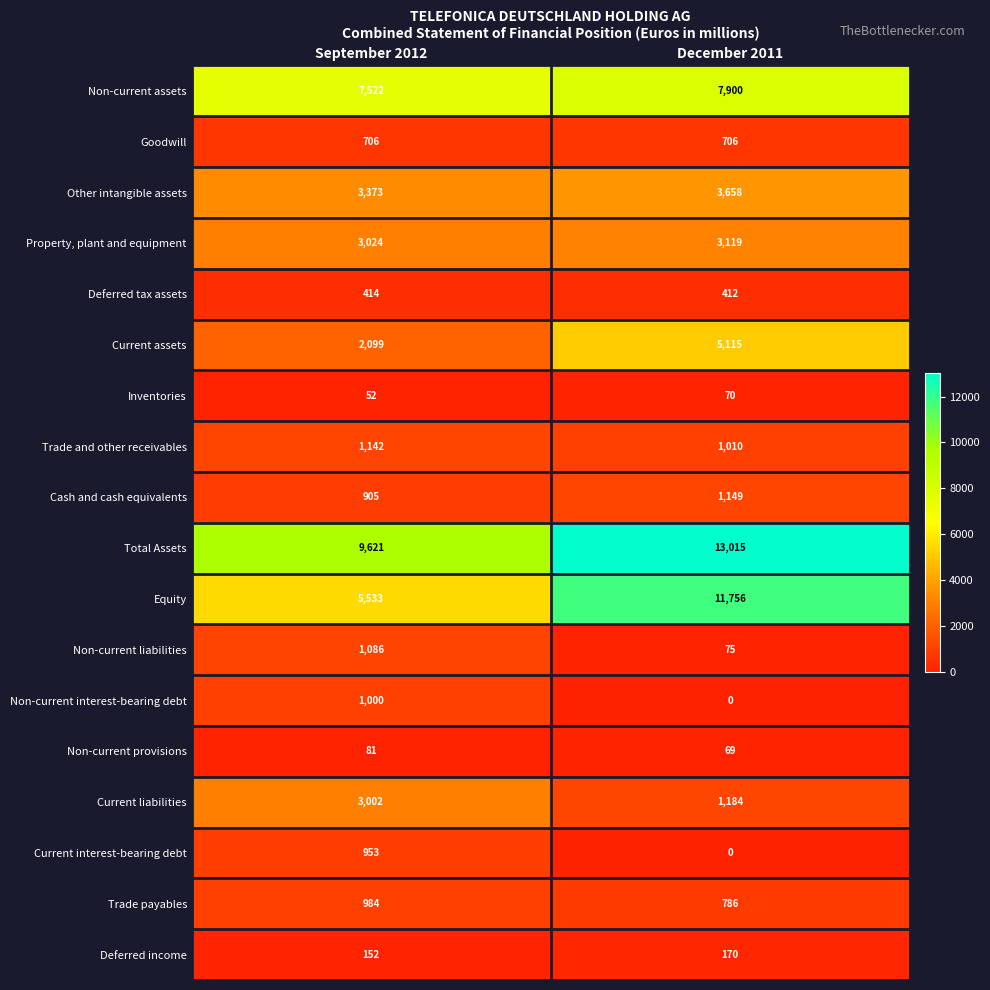

The value of Trade and other receivables at September 2012 is 1882. True or false?

False